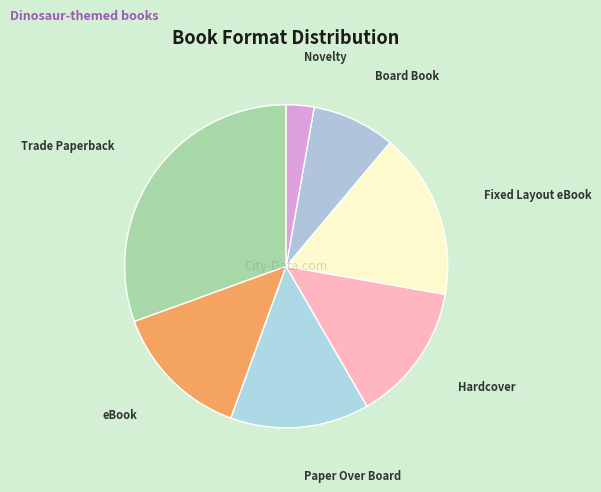

Count the number of slices in the pie.

7